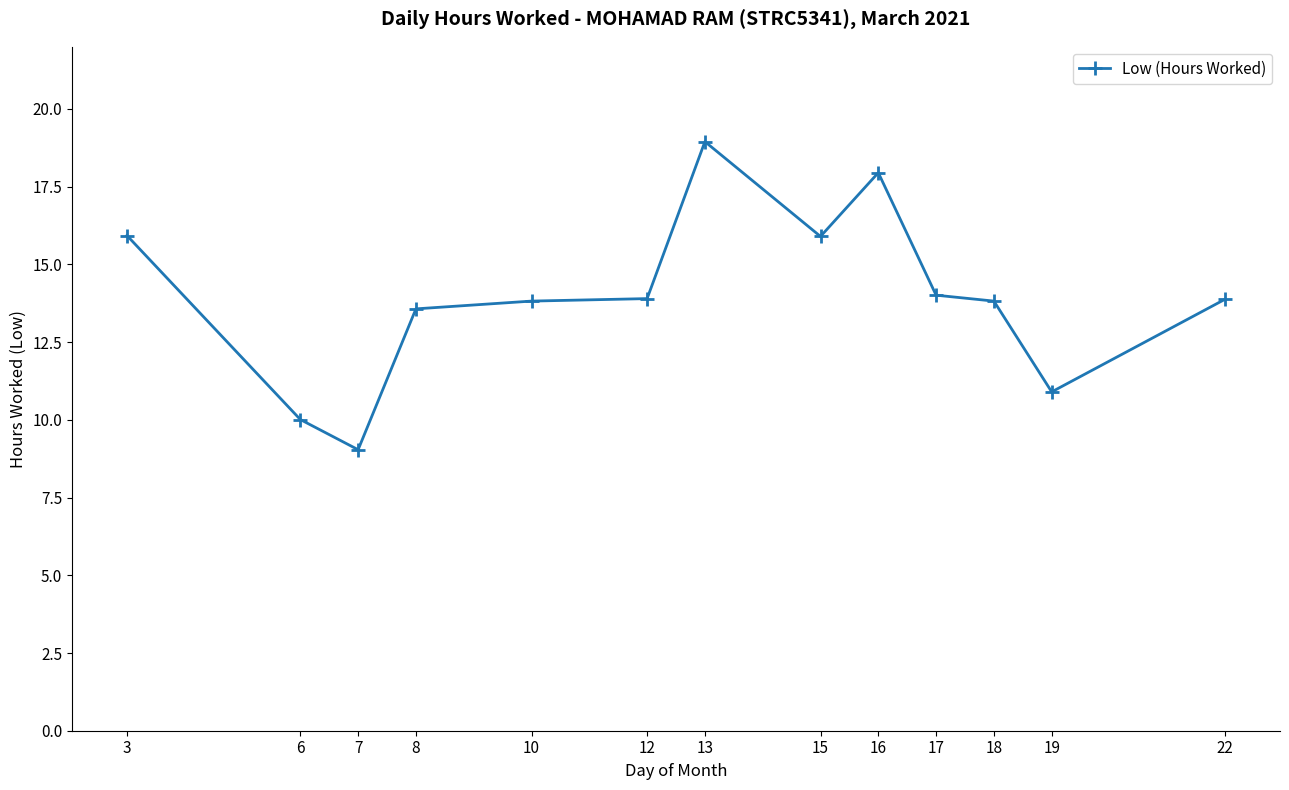

At which category does the data reach its first local valley?

7